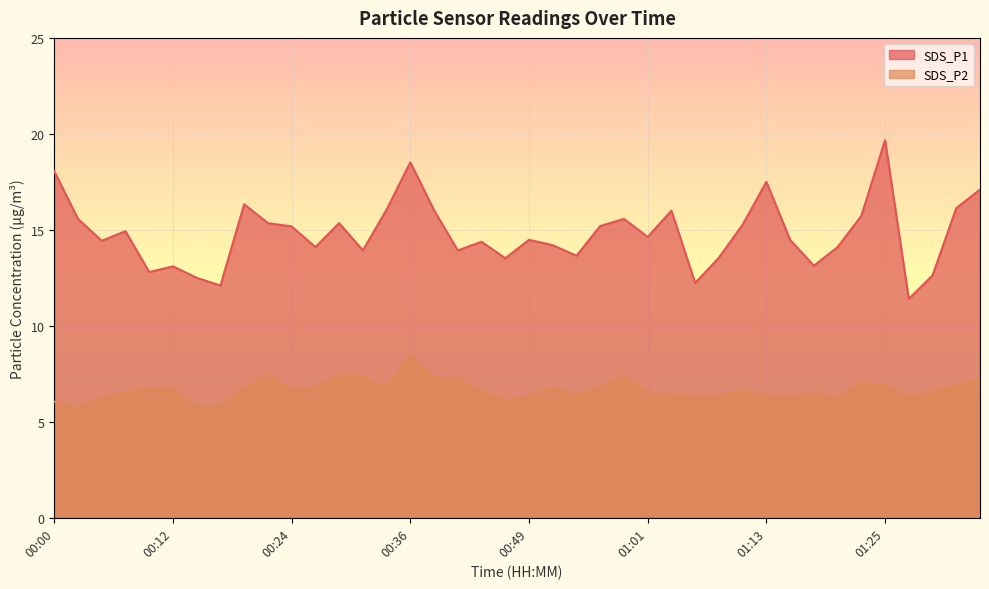

Does the chart display data point markers on the line(s)?

No